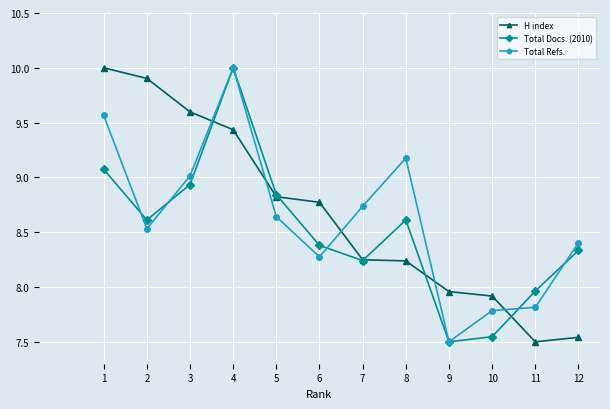

What is the difference between the maximum and second lowest values in the H index series?

2.5